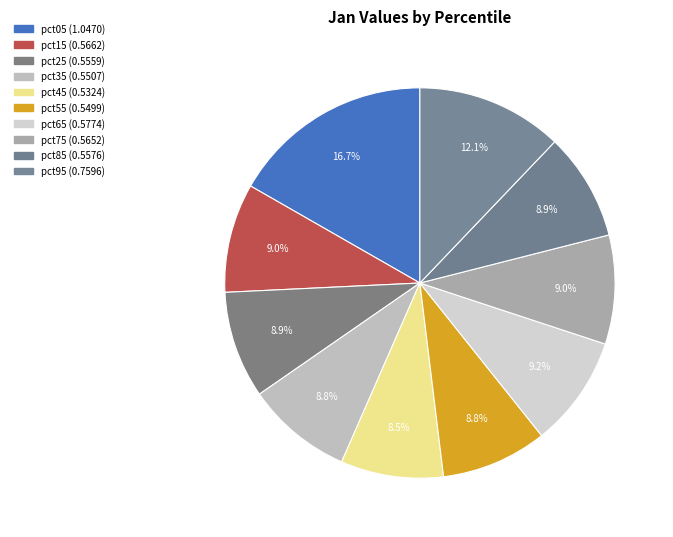

Count the number of slices in the pie.

10